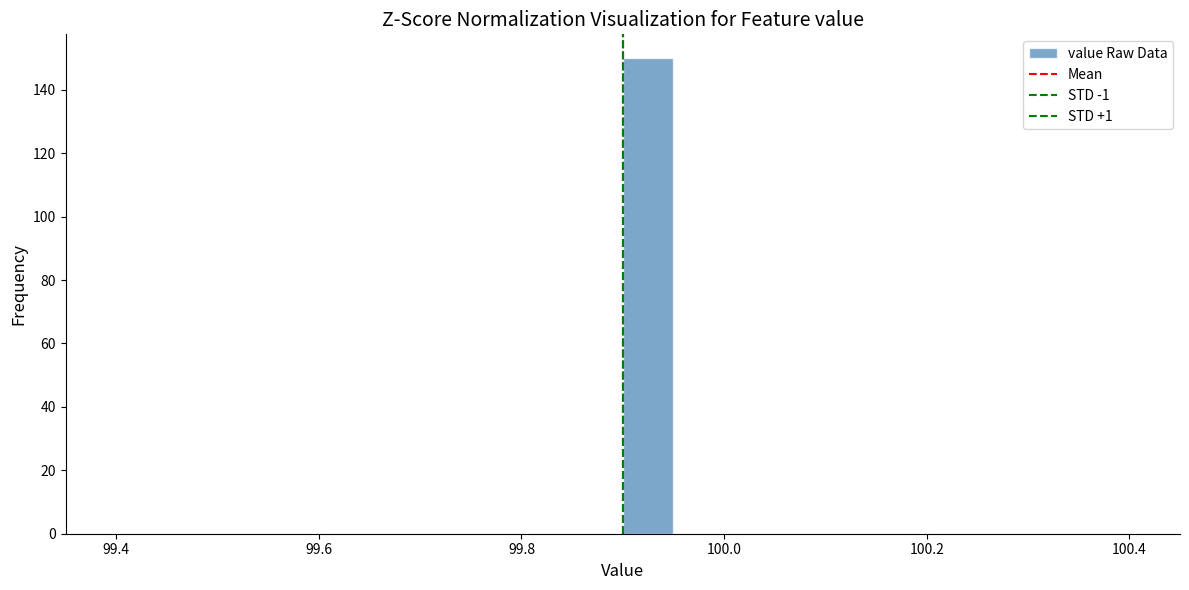

Around what value on the x-axis is the tallest bar? Give the approximate position of its centre, as read against the axis.

99.92